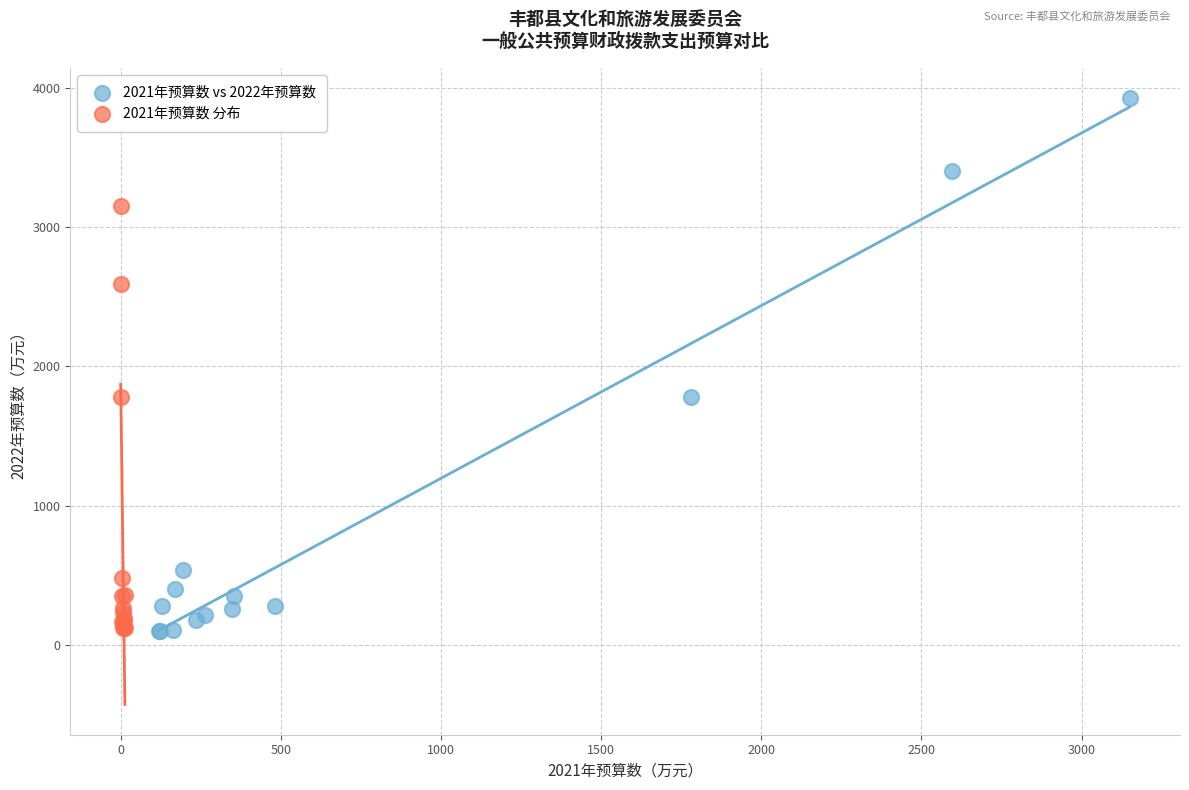

Which series has the largest Y range (max minus min)?

2021年预算数 vs 2022年预算数